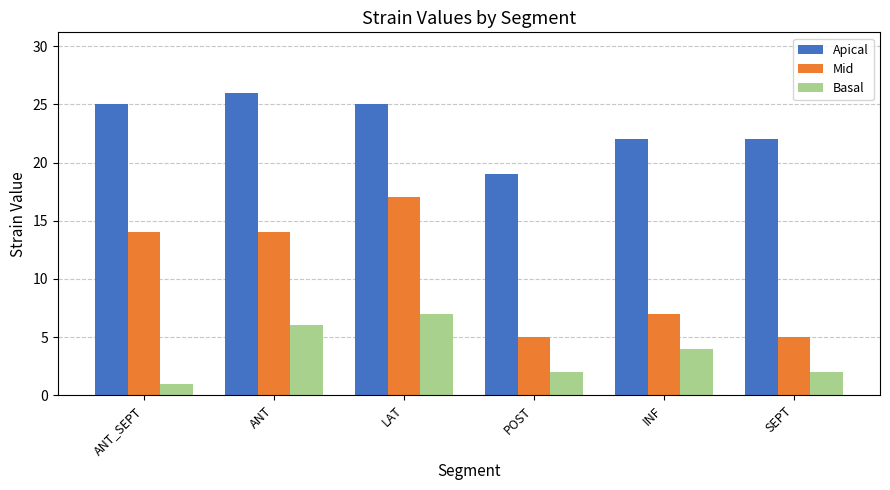

True or false: Apical has a value of 22 at SEPT.

True